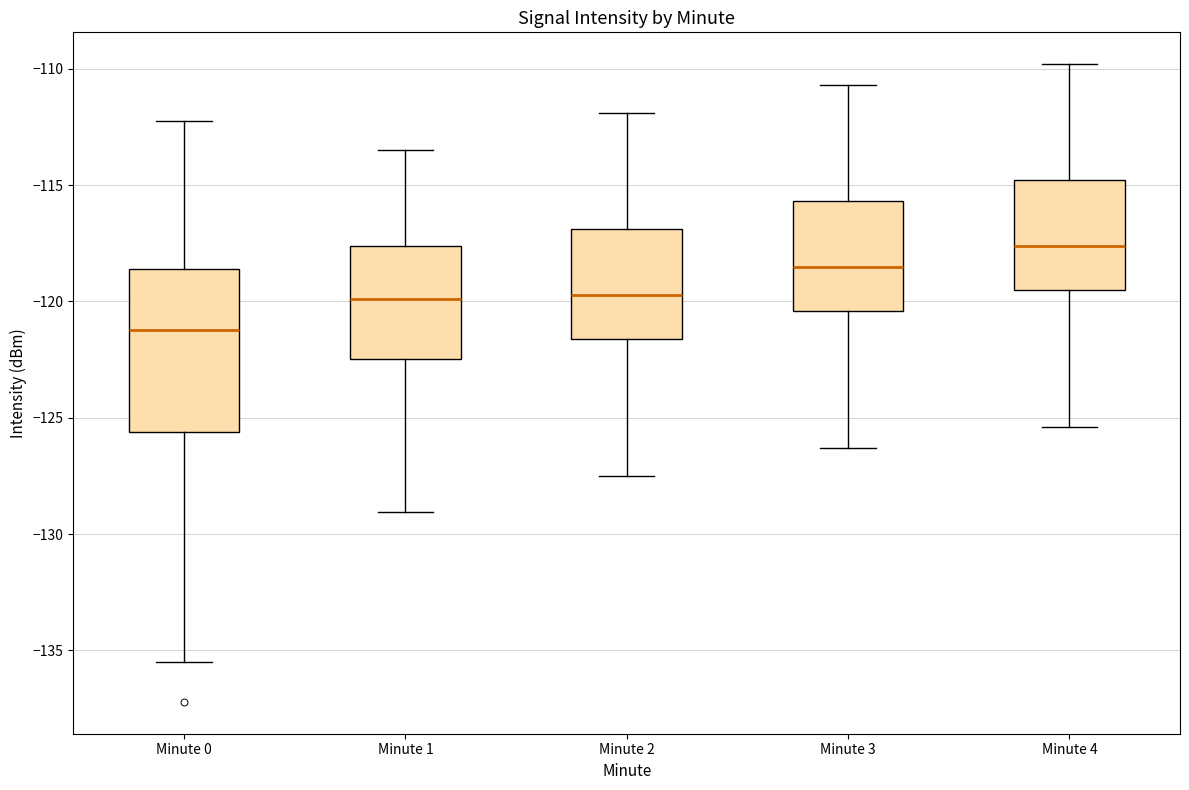

Where does the median line of the box for Minute 0 sit on the y-axis? The values are not printed on the chart, so give them approximately, as read against the axis.

-121.0